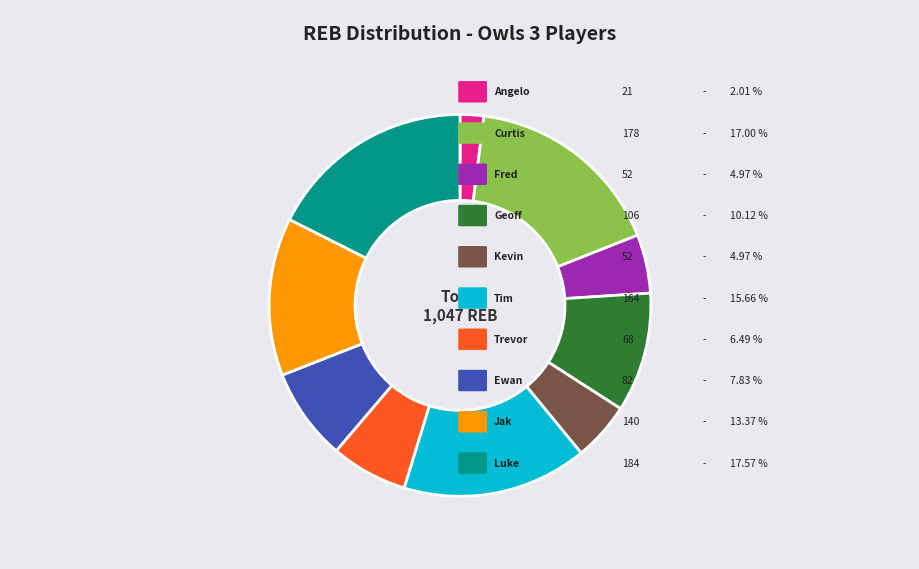

Is there a majority slice in this chart?

No